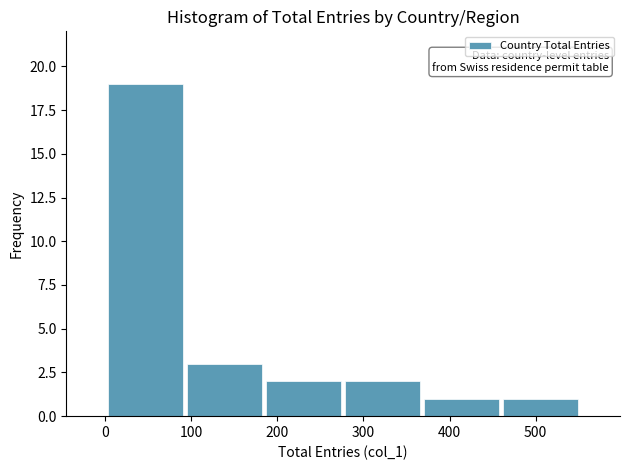

Reading left to right, list every bar in this chart as the range it spans on the x-axis followed by its height. Neither the bar edges nor the heights are printed on the chart, so give them approximately, as read against the axes.

0 to 90: 19
90 to 180: 3
180 to 280: 2
280 to 370: 2
370 to 460: 1
460 to 550: 1